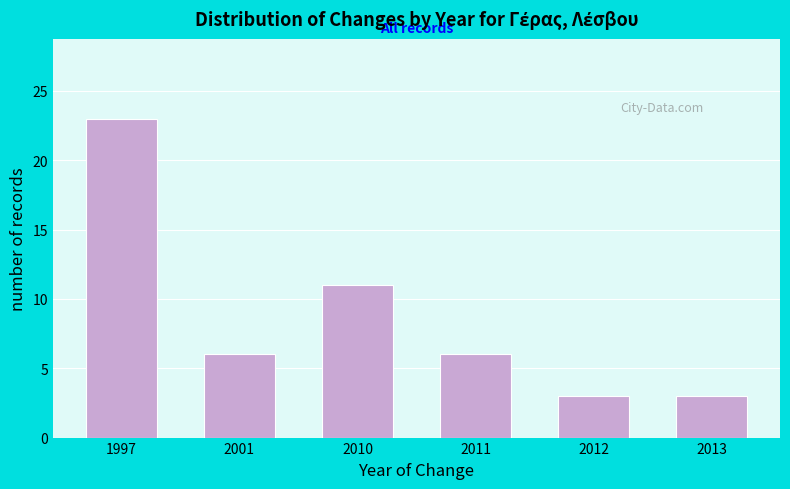

Reading left to right, what are all the values shown in this chart?

23	6	11	6	3	3